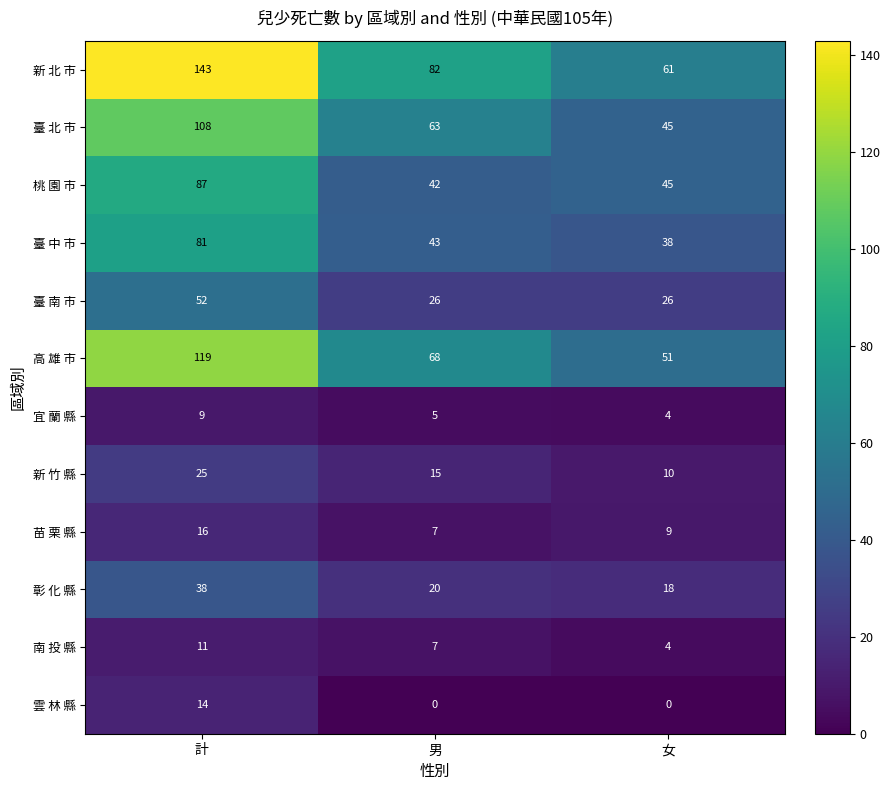

Is it true that 臺 南 市 equals 26 at 女?

True